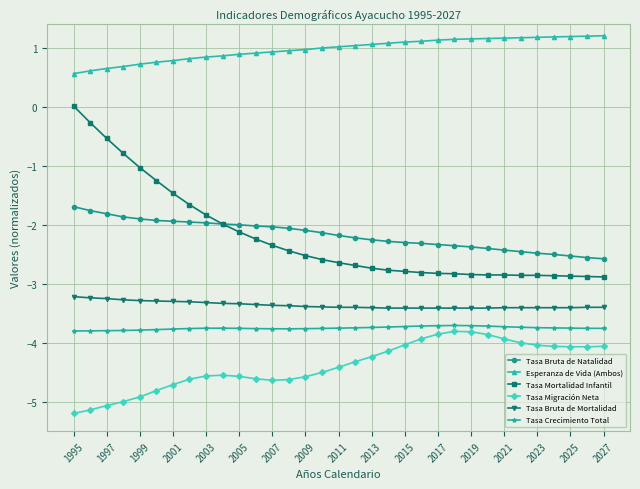

True or false: Tasa Migración Neta has more than 1 points higher than both neighbors.

True